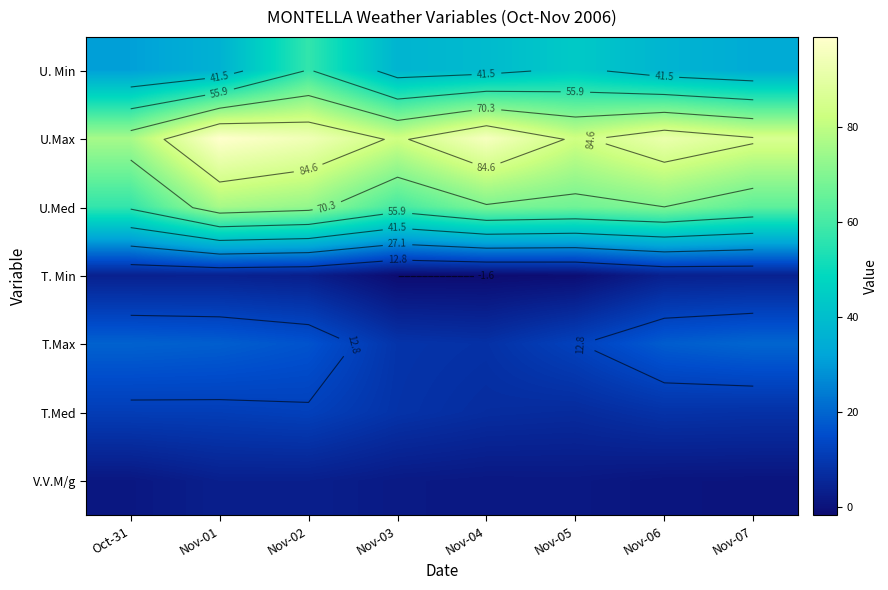

What is the maximum value for V.V.M/g?

3.5